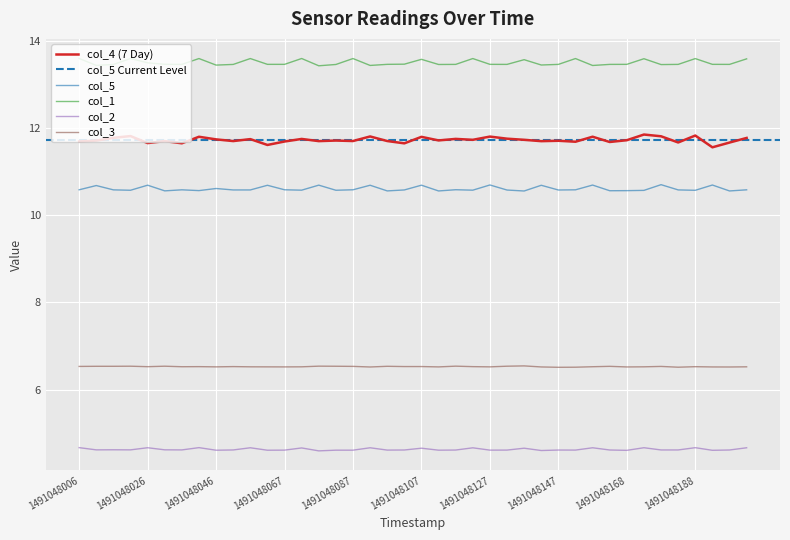

True or false: col_3 and col_2 intersect in this chart.

False